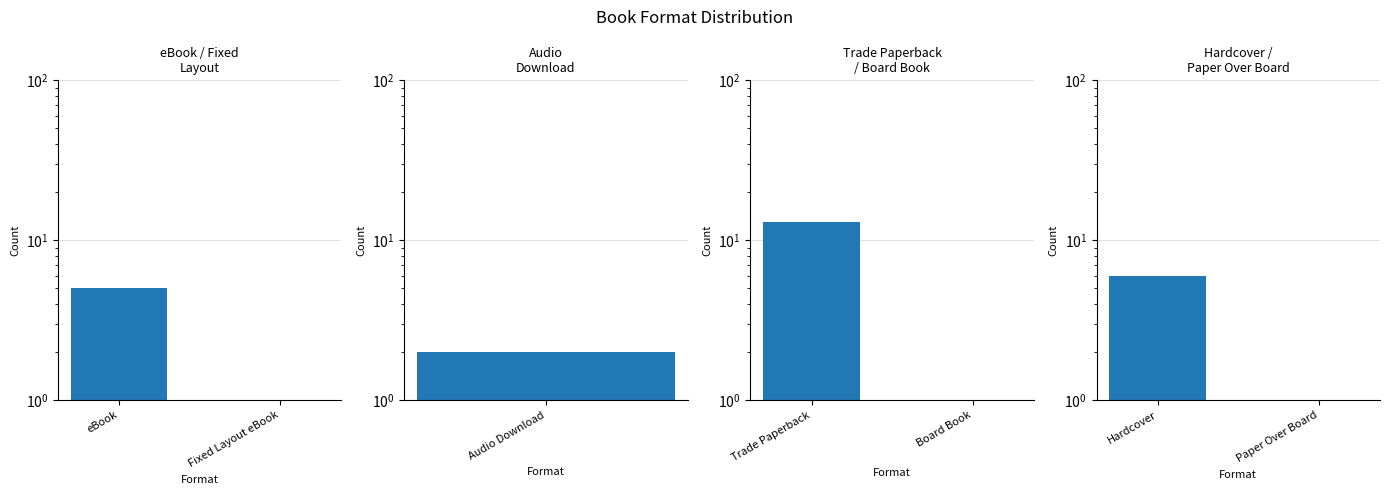

What is the average value?

4